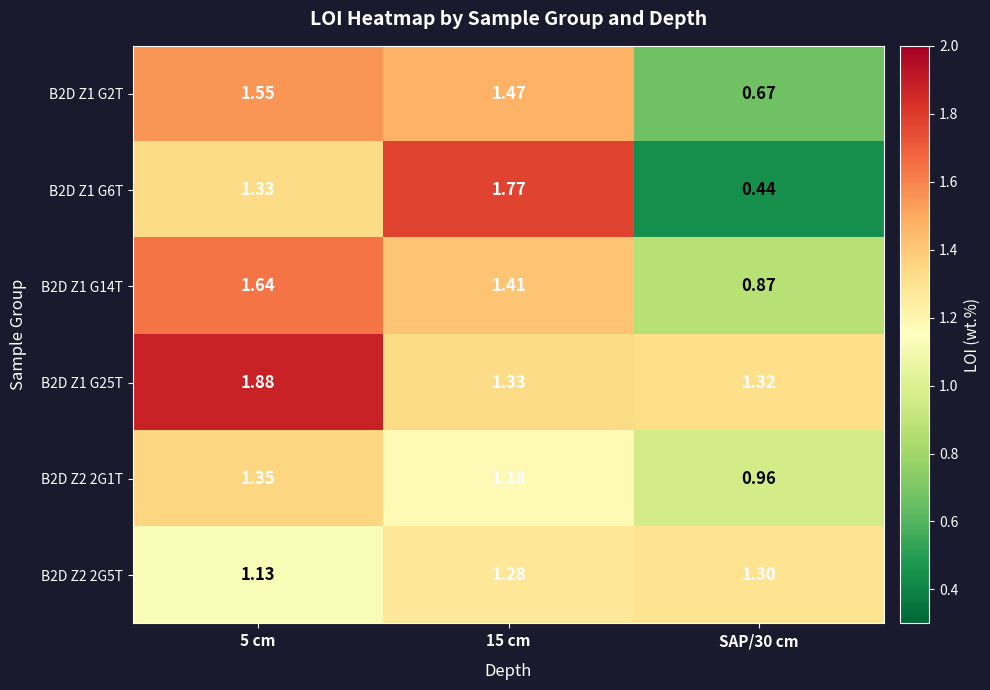

Reading left to right, transcribe all the data shown in this chart.

B2D Z1 G2T: 5 cm=1.6	15 cm=1.5	SAP/30 cm=0.7
B2D Z1 G6T: 5 cm=1.3	15 cm=1.8	SAP/30 cm=0.4
B2D Z1 G14T: 5 cm=1.6	15 cm=1.4	SAP/30 cm=0.9
B2D Z1 G25T: 5 cm=1.9	15 cm=1.3	SAP/30 cm=1.3
B2D Z2 2G1T: 5 cm=1.4	15 cm=1.2	SAP/30 cm=1.0
B2D Z2 2G5T: 5 cm=1.1	15 cm=1.3	SAP/30 cm=1.3